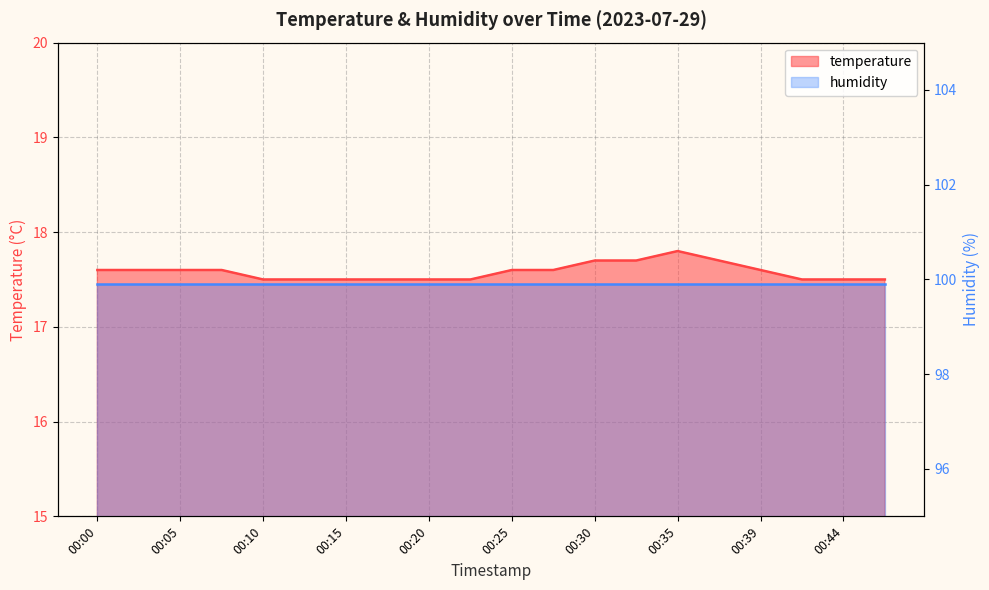

Rank the categories by value from lowest to highest.

00:10, 00:13, 00:15, 00:17, 00:20, 00:22, 00:42, 00:44, 00:47, 00:00, 00:03, 00:05, 00:08, 00:25, 00:27, 00:39, 00:30, 00:32, 00:37, 00:35